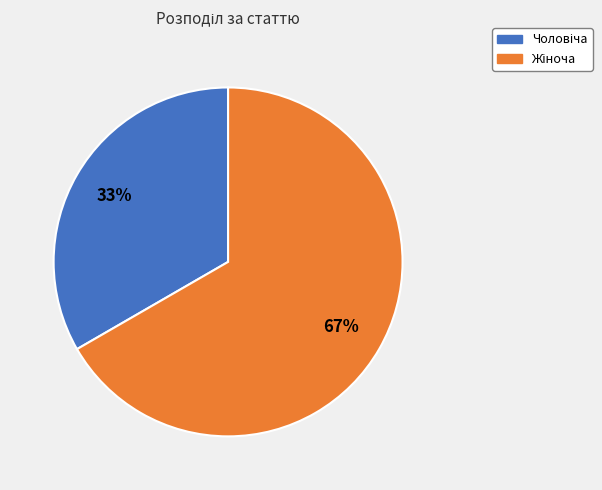

Is there any slice that represents more than half of the pie?

Yes